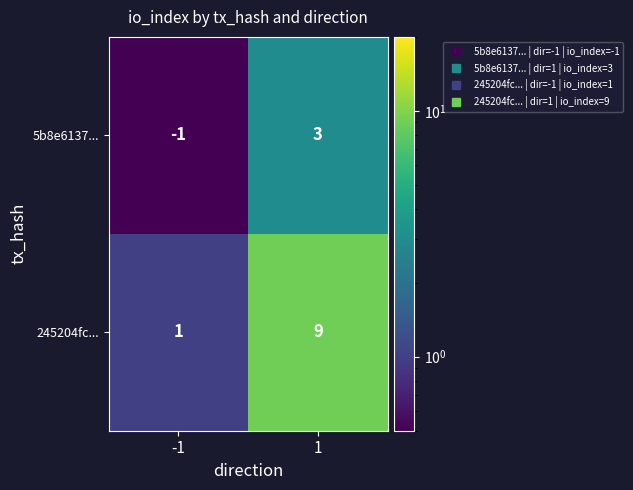

What is the total value across all series at -1?

0